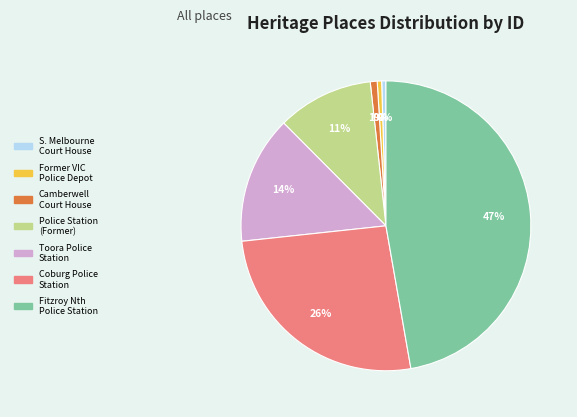

How many segments does this pie chart have?

7